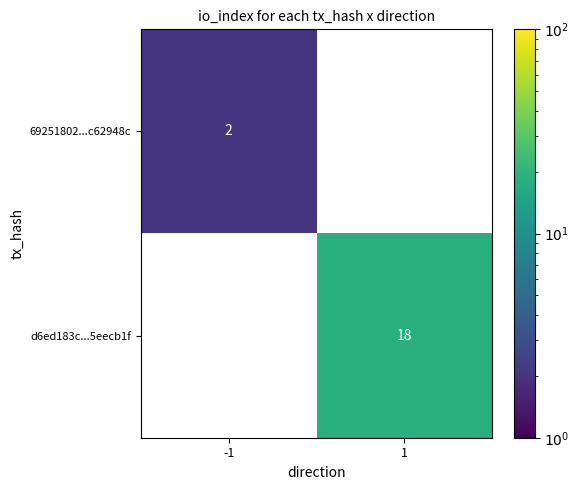

Is it true that d6ed183c...5eecb1f equals 26 at 1?

False